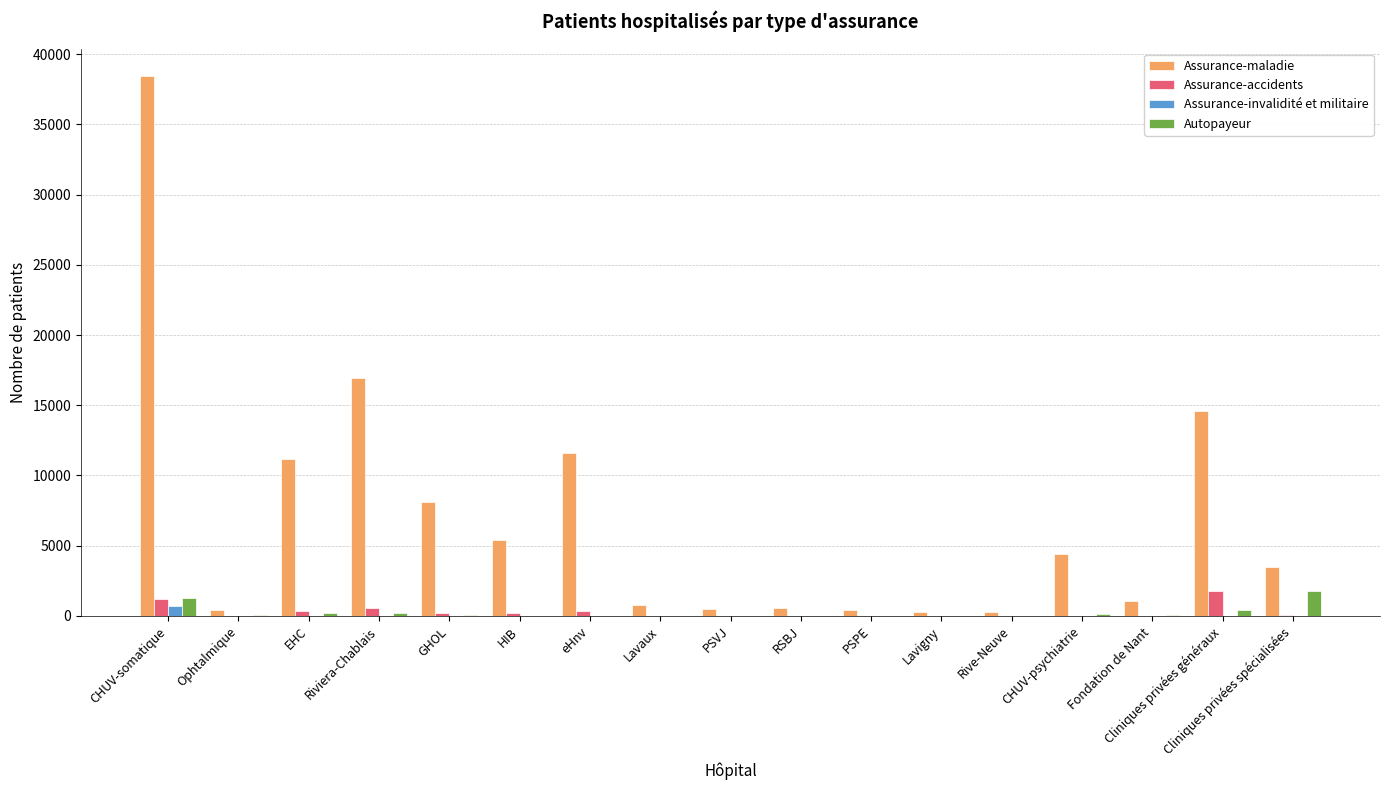

The Assurance-maladie series shows 5437 at HIB. True or false?

True